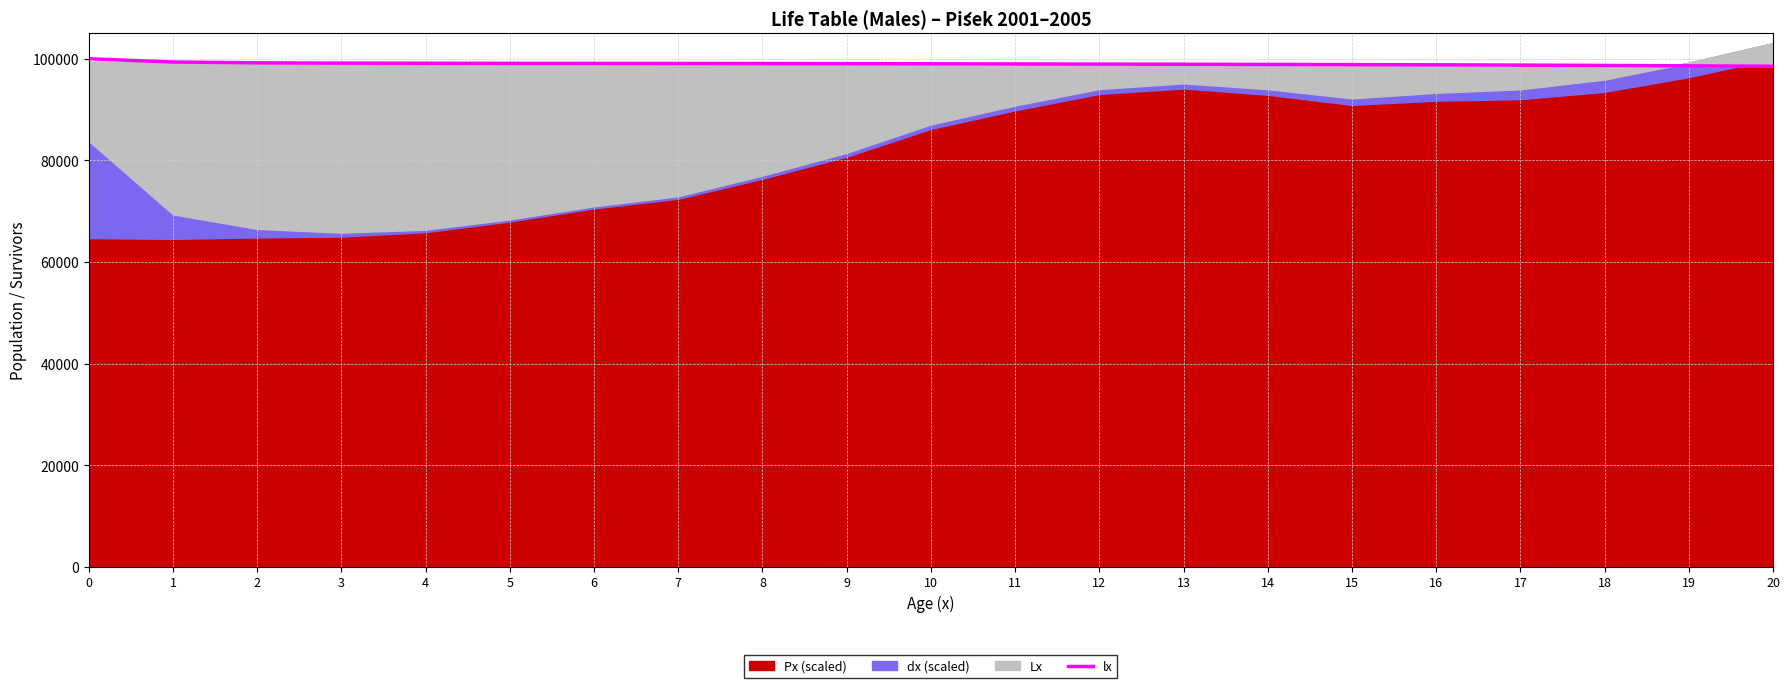

What is the maximum value for lx?

100000.0